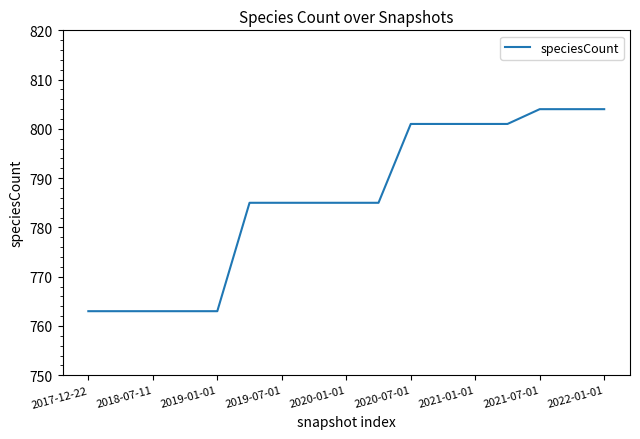

What is the difference between the maximum and minimum values?

41